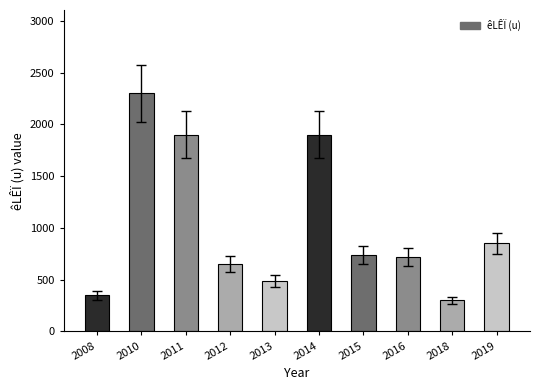

What is the average value?

1020